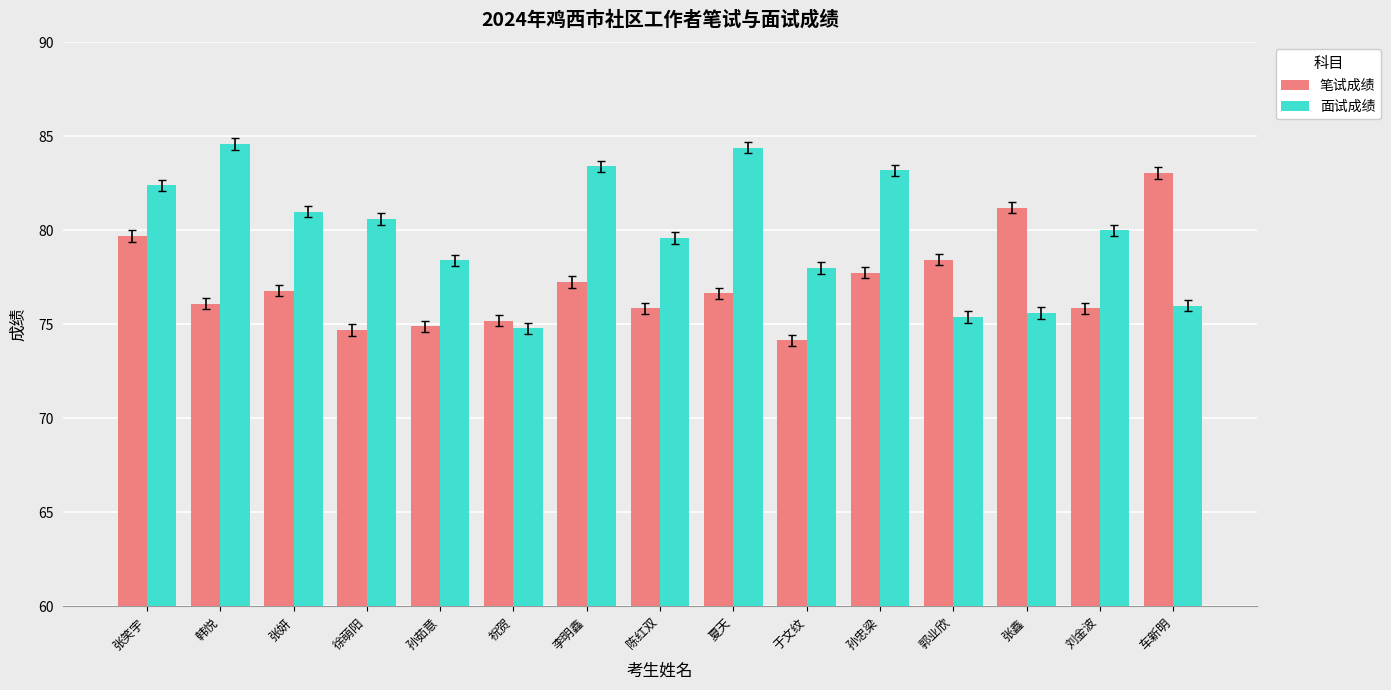

Between 郭业欣 and 车新明, which series saw the biggest shift?

笔试成绩